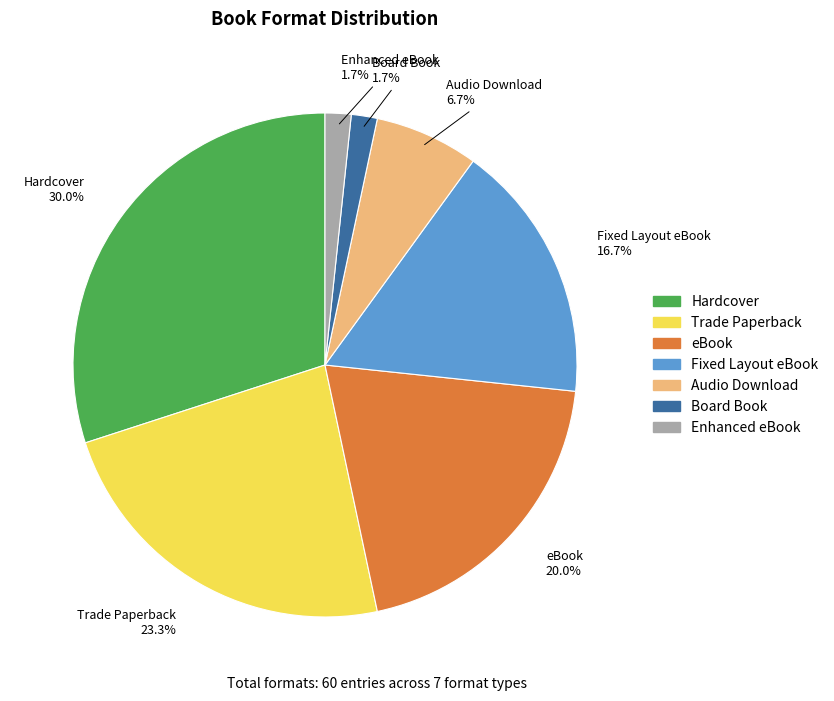

To the nearest percent, what is the difference between the Board Book and eBook slice percentages?

18%